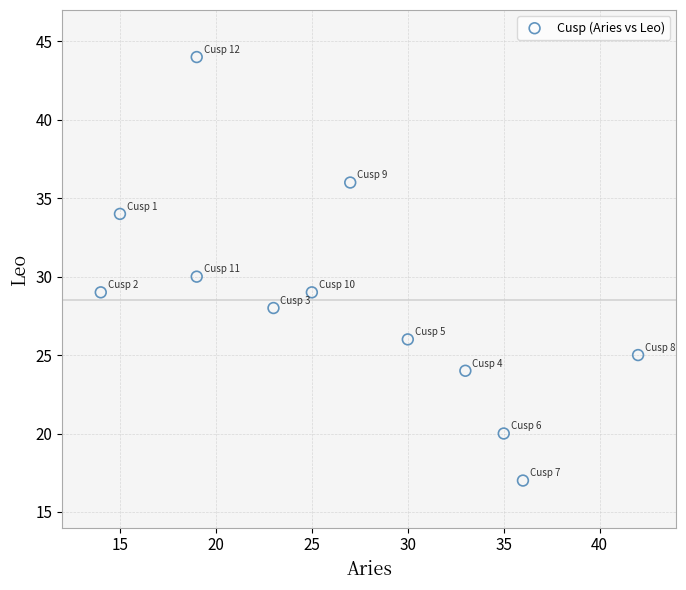

What is the average X value?

26